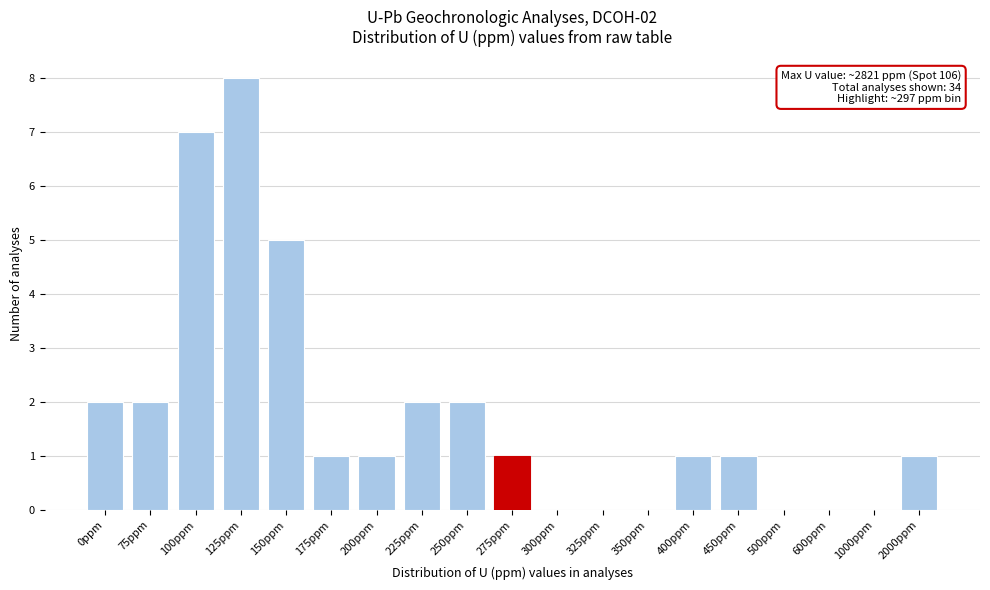

Reading left to right, what are all the values shown in this chart?

0ppm=2	75ppm=2	100ppm=7	125ppm=8	150ppm=5	175ppm=1	200ppm=1	225ppm=2	250ppm=2	275ppm=1	300ppm=0	325ppm=0	350ppm=0	400ppm=1	450ppm=1	500ppm=0	600ppm=0	1000ppm=0	2000ppm=1